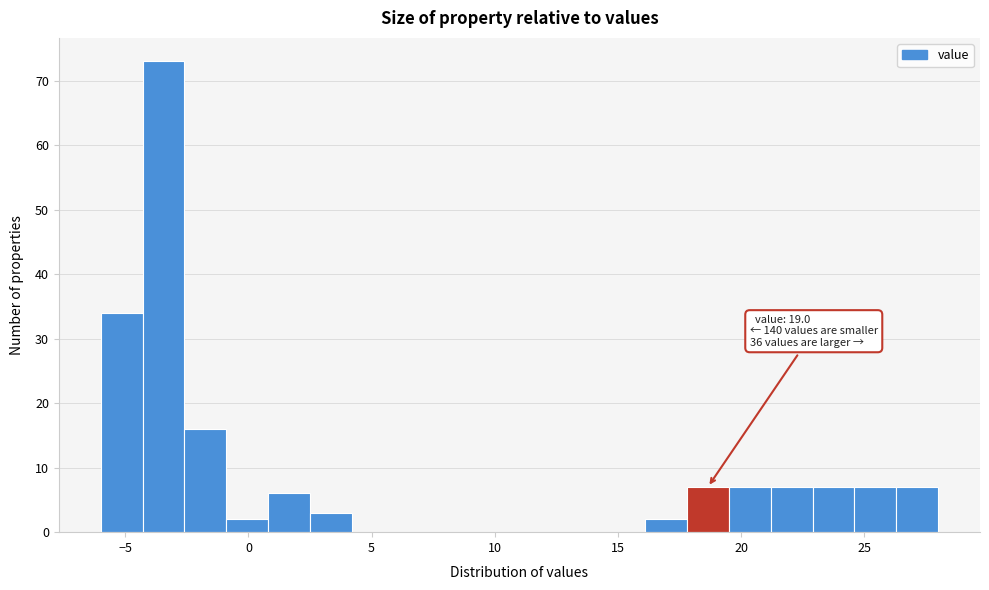

Read against the x-axis, roughly where is the centre of the tallest bar?

-3.5